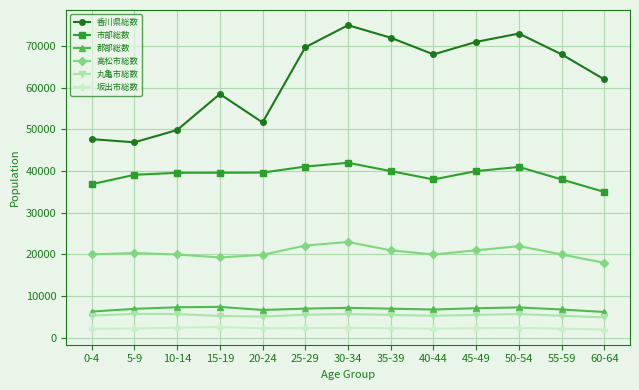

What is the sum of the 坂出市総数 values at 5-9 and 25-29?

4569